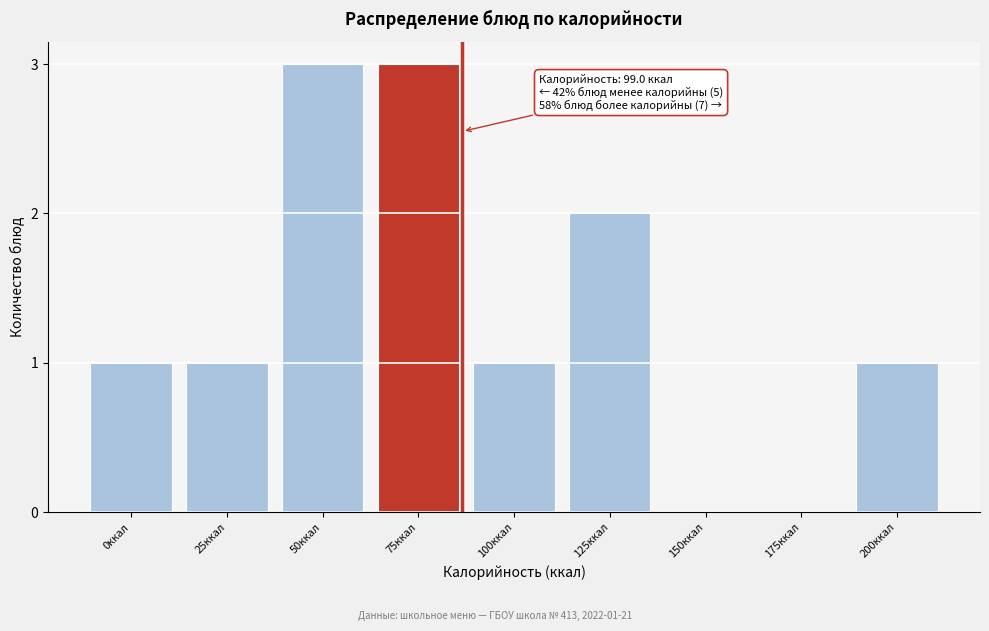

Reading left to right, transcribe all the data shown in this chart.

0ккал=1	25ккал=1	50ккал=3	75ккал=3	100ккал=1	125ккал=2	150ккал=0	175ккал=0	200ккал=1